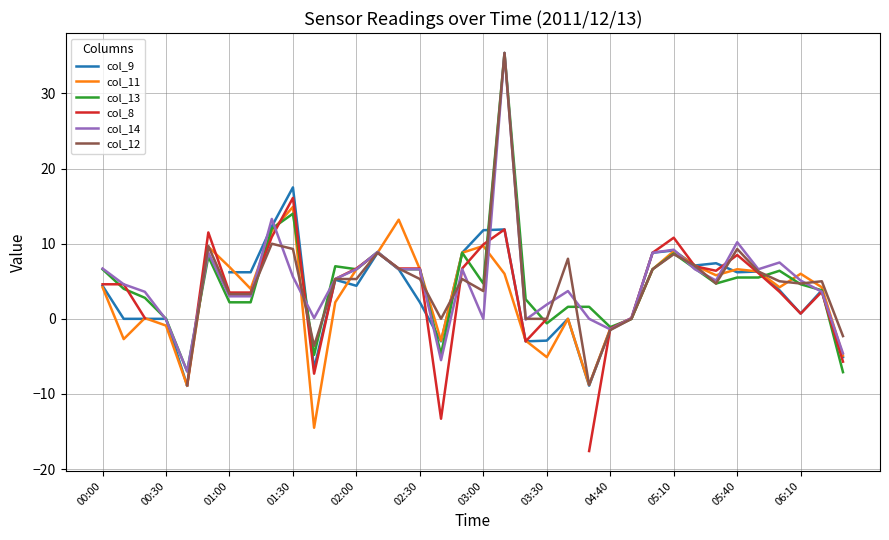

What are all the series names shown in the legend?

col_9, col_11, col_13, col_8, col_14, col_12